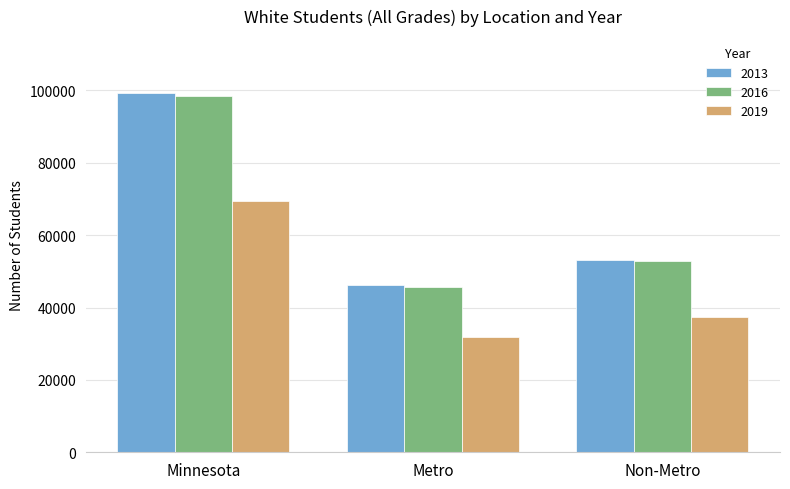

Reading left to right, transcribe all the data shown in this chart.

2013: 99289	46280	53009
2016: 98551	45591	52960
2019: 69383	31988	37395